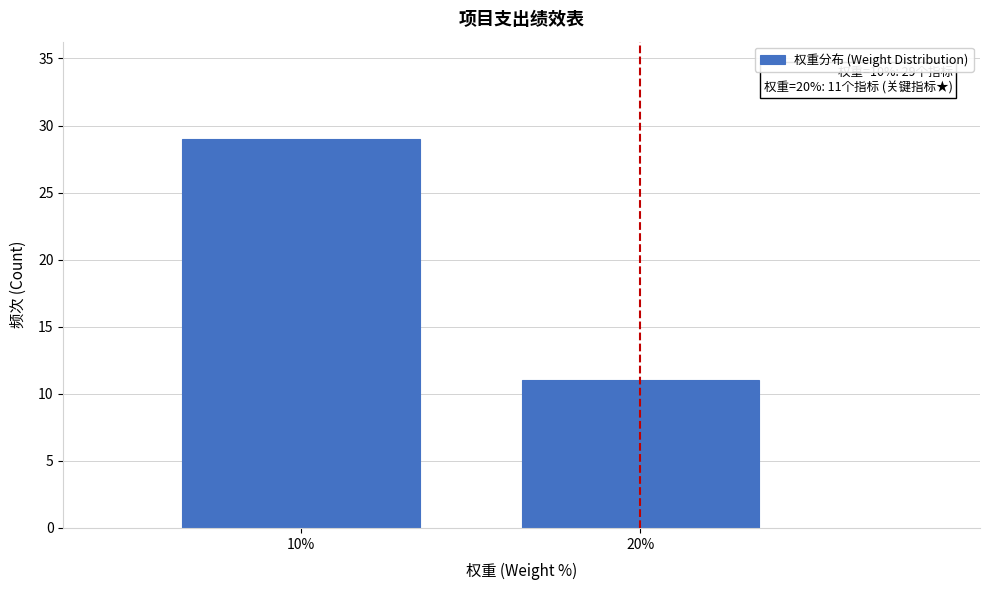

Reading left to right, transcribe all the data shown in this chart.

10%=29	20%=11